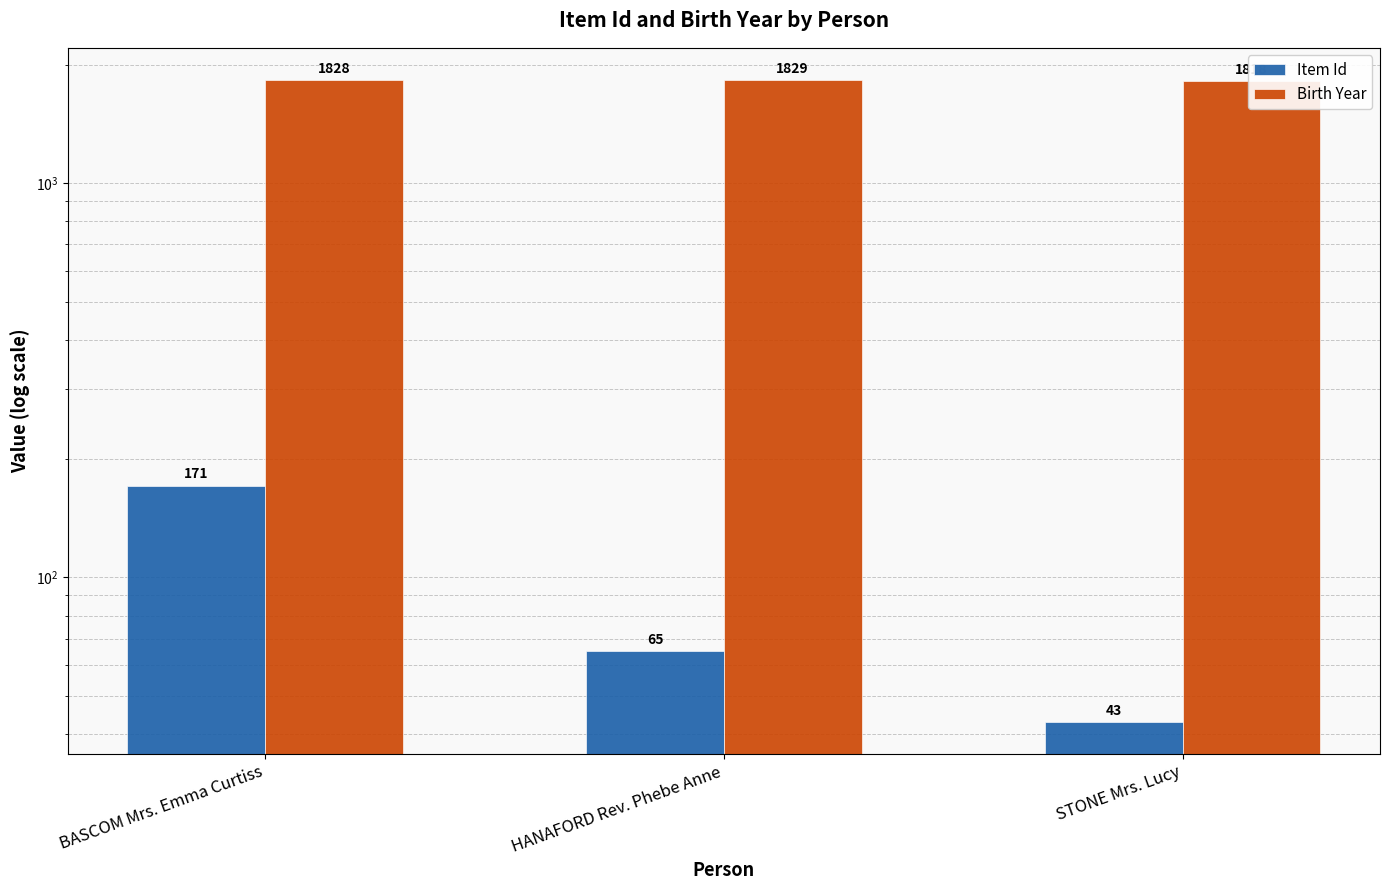

List the labels in order of Item Id value, smallest first.

STONE Mrs. Lucy, HANAFORD Rev. Phebe Anne, BASCOM Mrs. Emma Curtiss